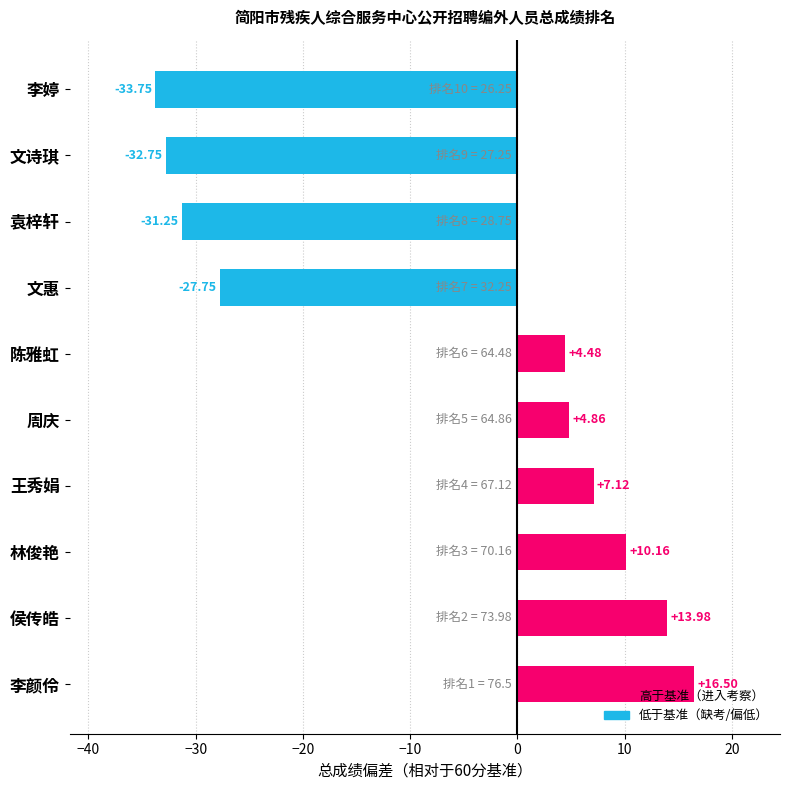

What is the ratio of the value at 陈雅虹 to the value at 王秀娟?

0.6